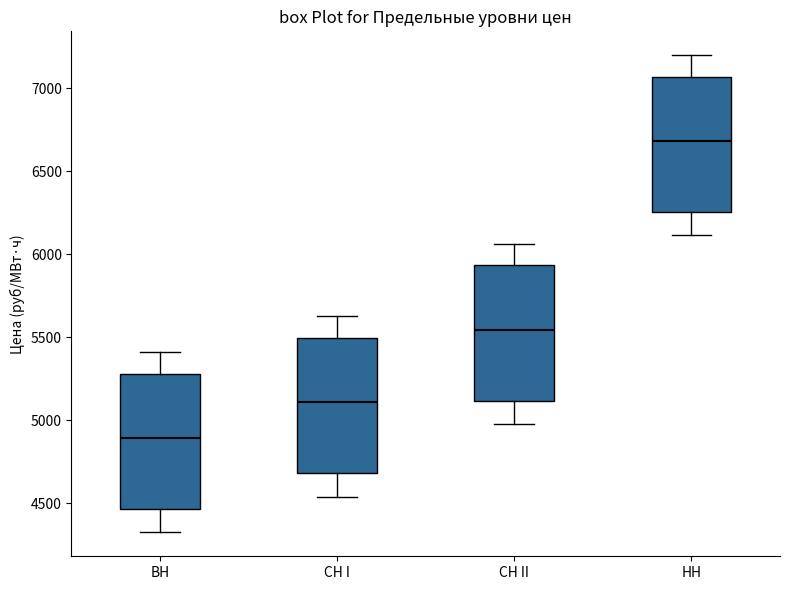

Reading left to right, transcribe this box plot: for each box, give where its median line is, the range the box spans, and where its two whiskers end, as read against the y-axis. The values are not printed on the chart, so give them approximately, as read against the axis.

ВН: median 4900, box 4450 to 5300, whiskers 4300 to 5400
СН I: median 5100, box 4700 to 5500, whiskers 4550 to 5650
СН II: median 5550, box 5100 to 5950, whiskers 5000 to 6050
НН: median 6700, box 6250 to 7050, whiskers 6100 to 7200